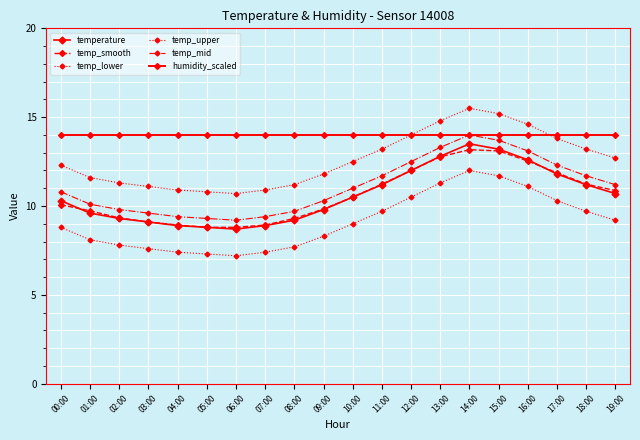

Count the number of data series in this chart.

6